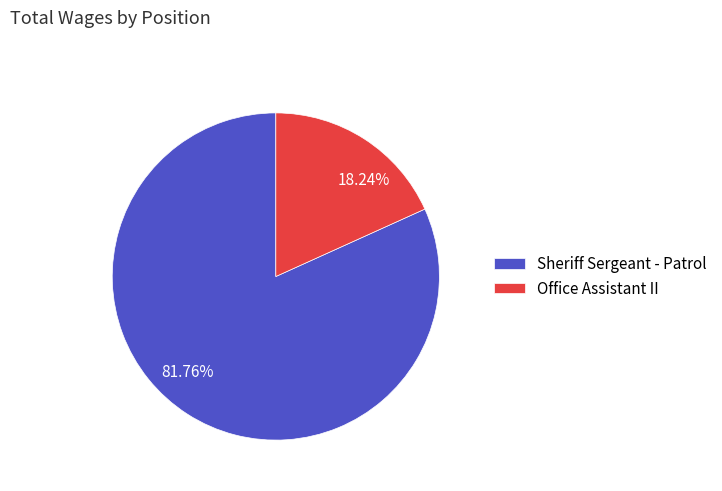

Combined, what portion of the pie is Office Assistant II and Sheriff Sergeant - Patrol?

100.0%